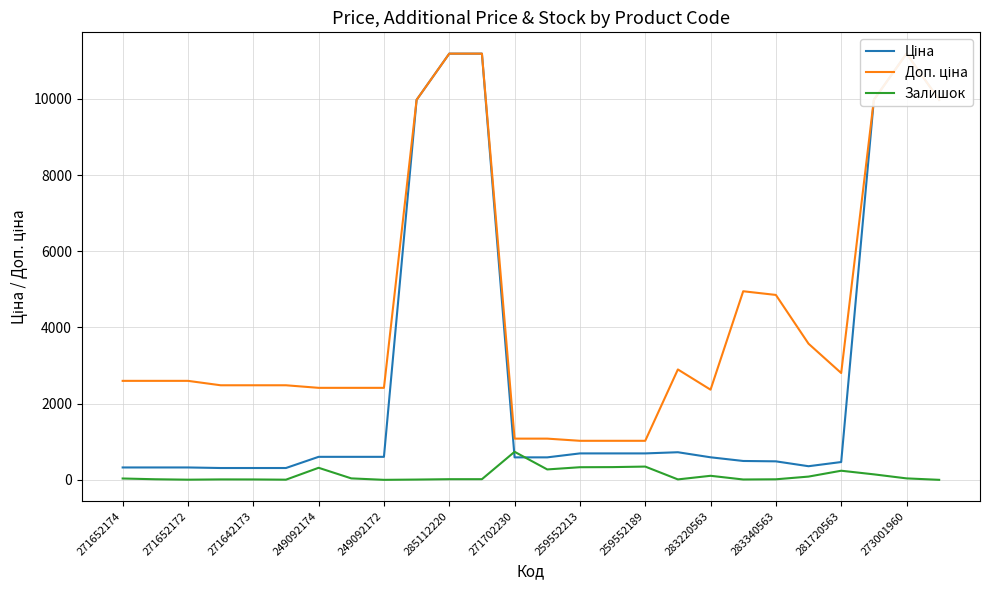

Rank the series by their maximum value, from highest to lowest.

Ціна, Доп. ціна, Залишок